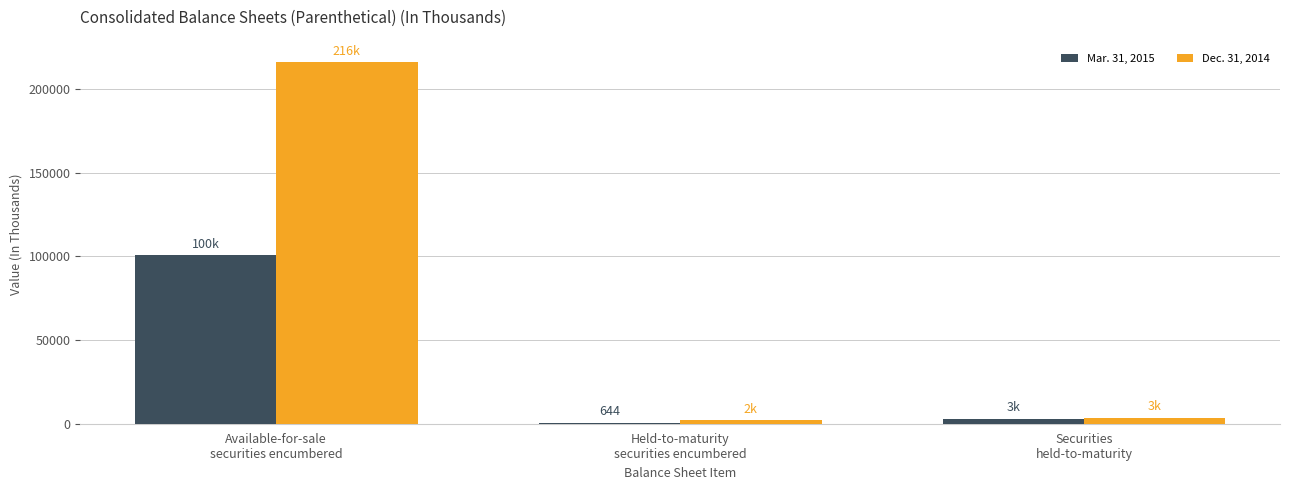

Reading left to right, extract all data points from this chart.

Mar. 31, 2015: 100823	644	3046
Dec. 31, 2014: 216262	2114	3691